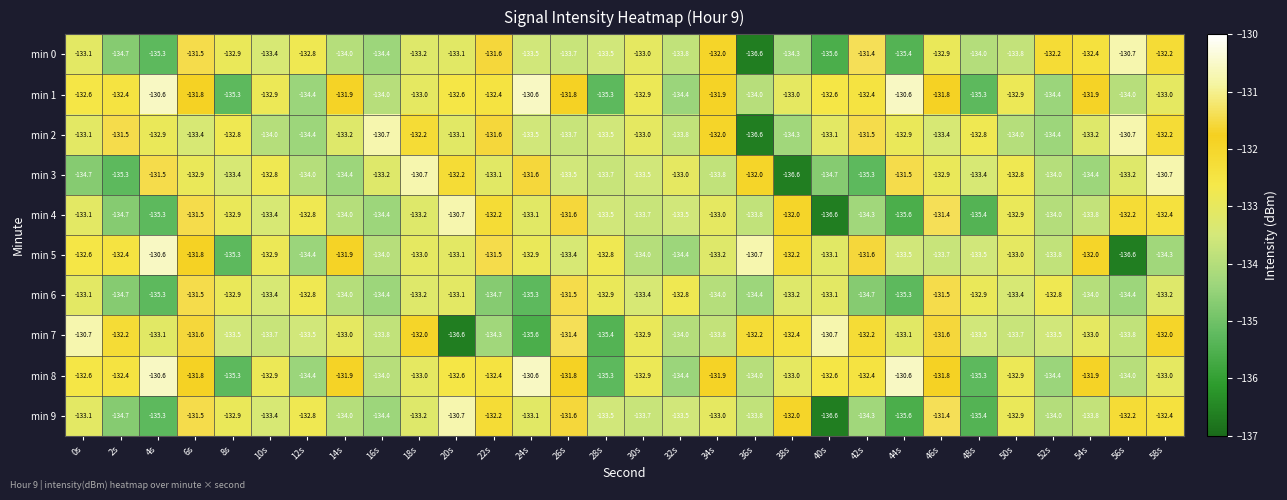

What is the minimum value shown in the chart?

-136.6